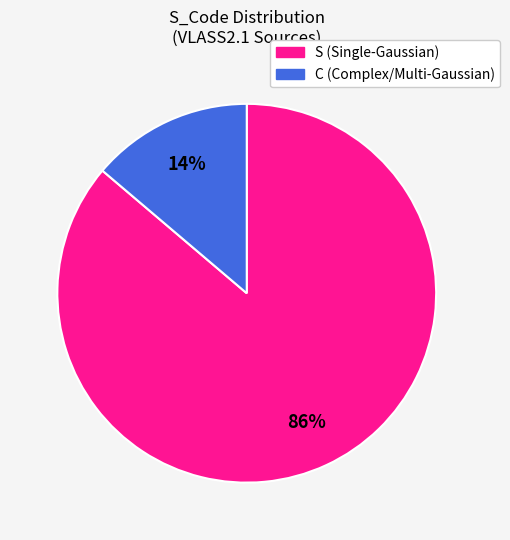

What is the majority slice?

S